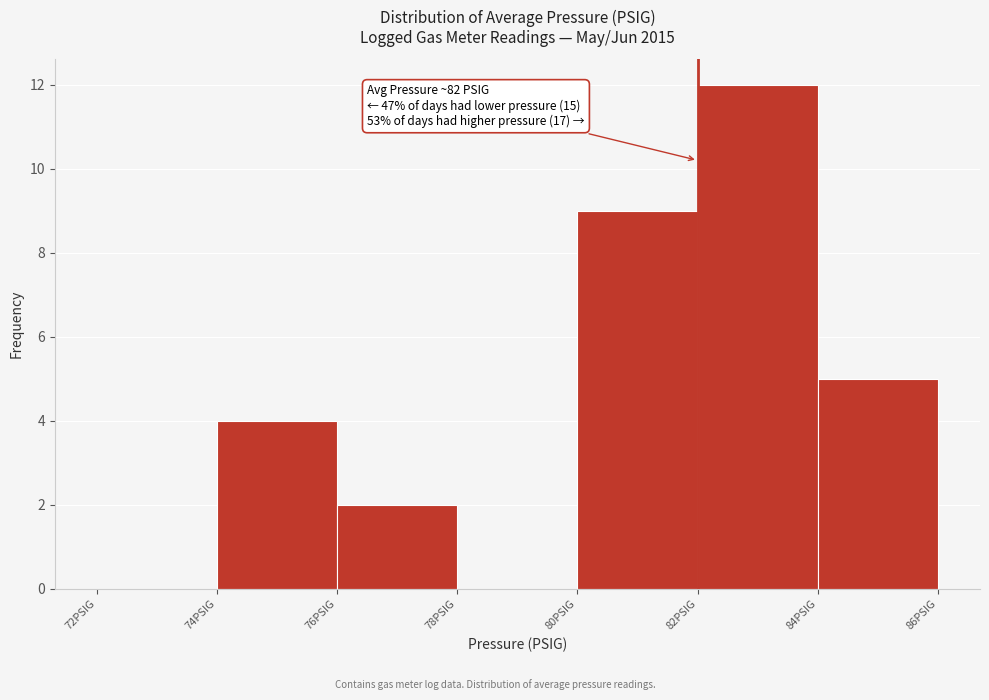

Which range on the x-axis has the tallest bar?

82 to 84